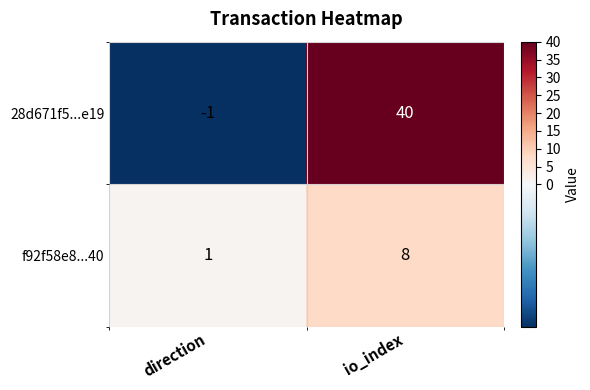

Read the 28d671f5...e19 value at io_index, to the nearest 5.

40